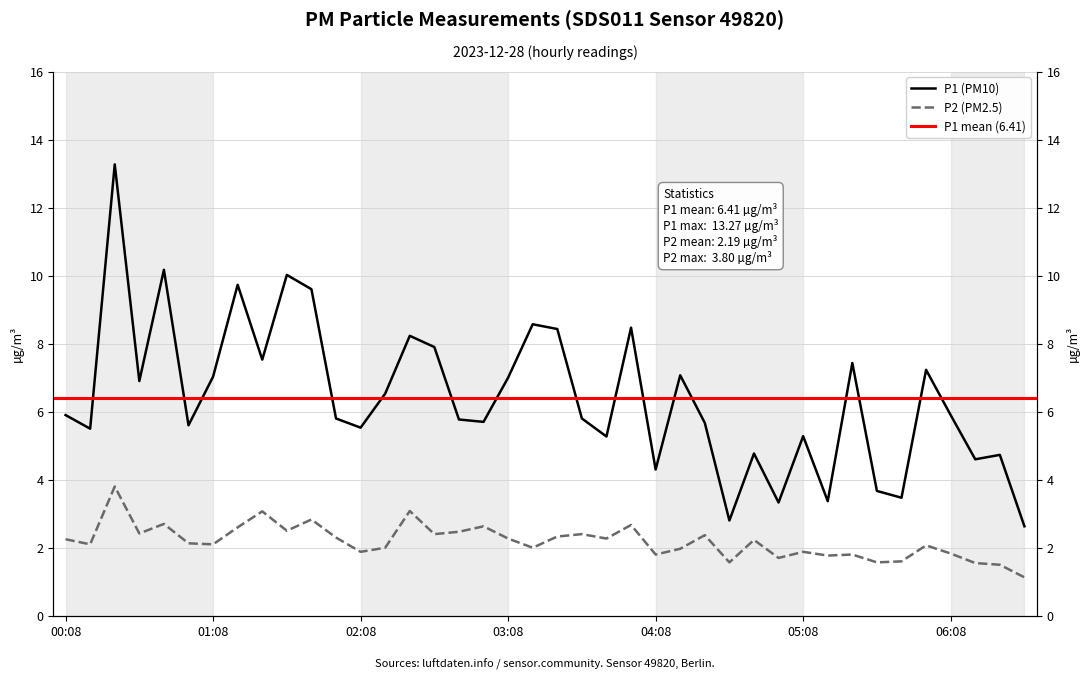

What value does the P1 series have at 05:18?

3.4